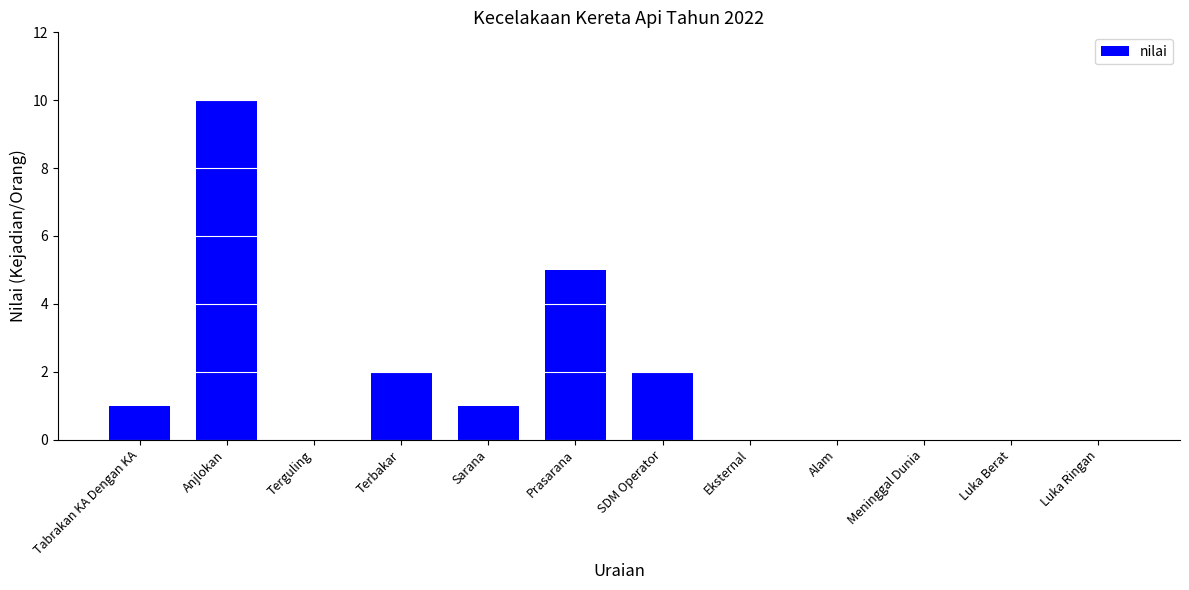

What is the sum of all values?

21